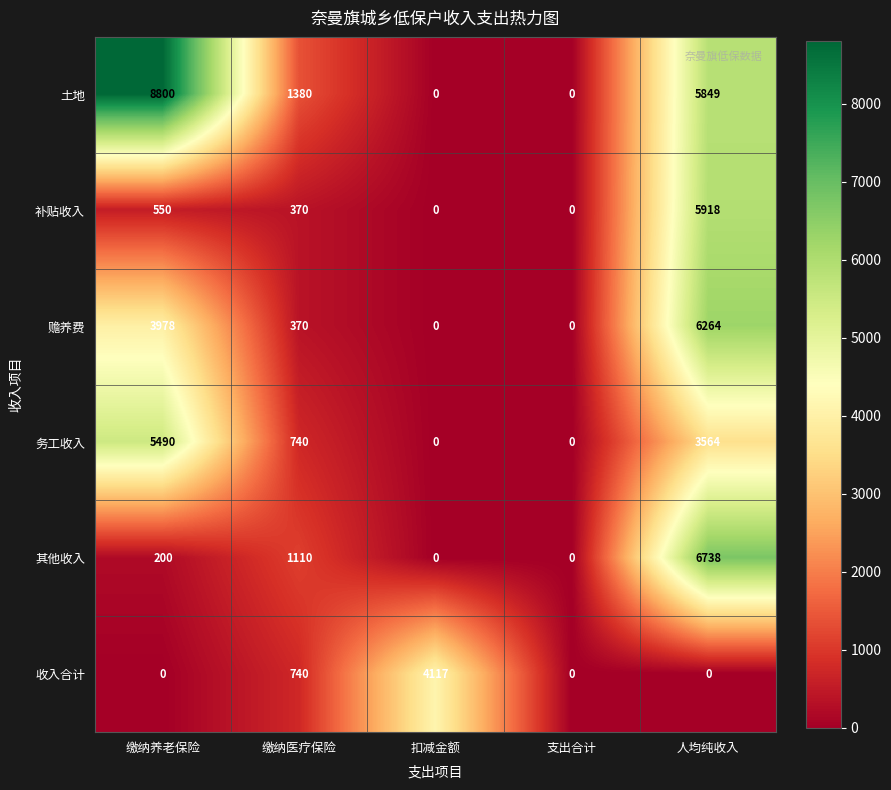

Between 缴纳养老保险 and 扣减金额, which series saw the biggest shift?

土地